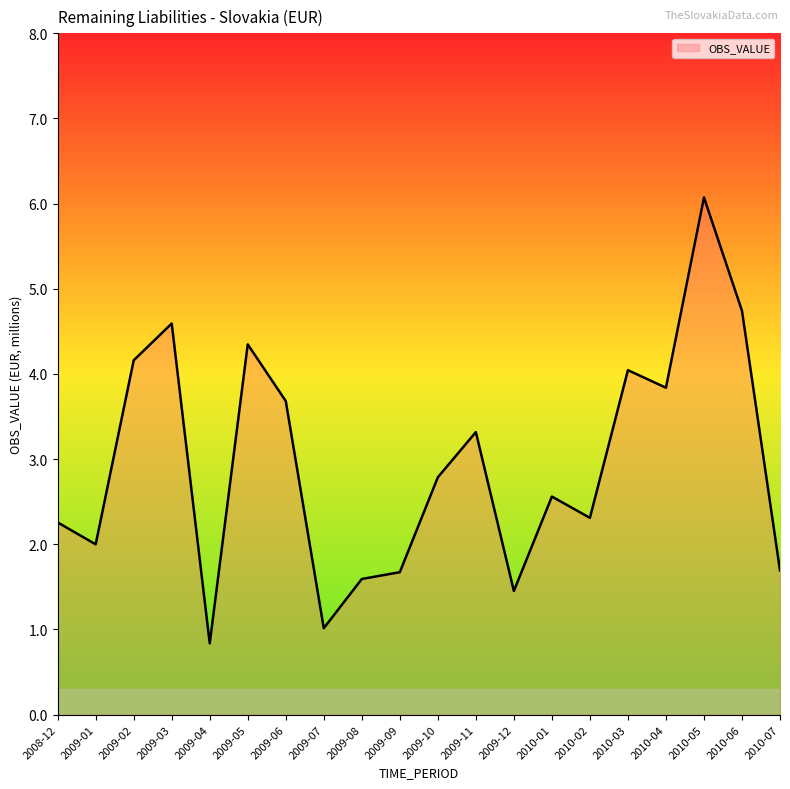

What is the sum of all values?

59.0